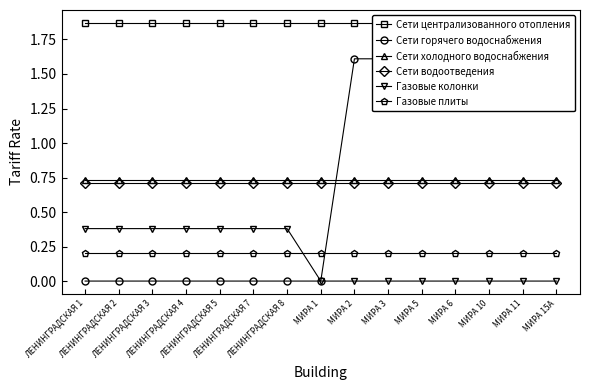

Reading left to right, extract all data points from this chart.

Сети централизованного отопления: 1.9	1.9	1.9	1.9	1.9	1.9	1.9	1.9	1.9	1.9	1.9	1.9	1.9	1.9	1.9
Сети горячего водоснабжения: 0.0	0.0	0.0	0.0	0.0	0.0	0.0	0.0	1.6	1.6	1.6	1.6	1.6	1.6	1.6
Сети холодного водоснабжения: 0.7	0.7	0.7	0.7	0.7	0.7	0.7	0.7	0.7	0.7	0.7	0.7	0.7	0.7	0.7
Сети водоотведения: 0.7	0.7	0.7	0.7	0.7	0.7	0.7	0.7	0.7	0.7	0.7	0.7	0.7	0.7	0.7
Газовые колонки: 0.4	0.4	0.4	0.4	0.4	0.4	0.4	0.0	0.0	0.0	0.0	0.0	0.0	0.0	0.0
Газовые плиты: 0.2	0.2	0.2	0.2	0.2	0.2	0.2	0.2	0.2	0.2	0.2	0.2	0.2	0.2	0.2